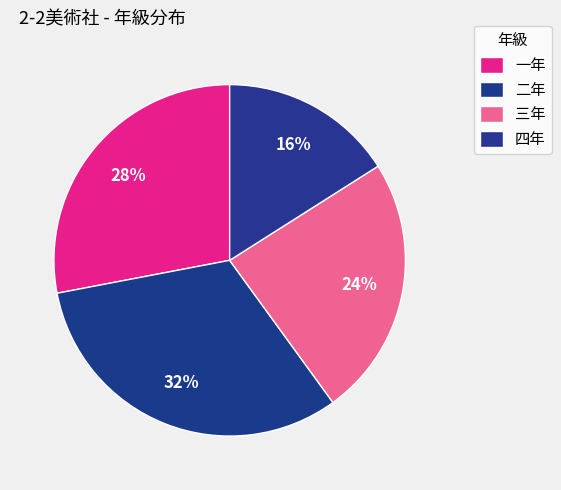

Count the number of slices in the pie.

4